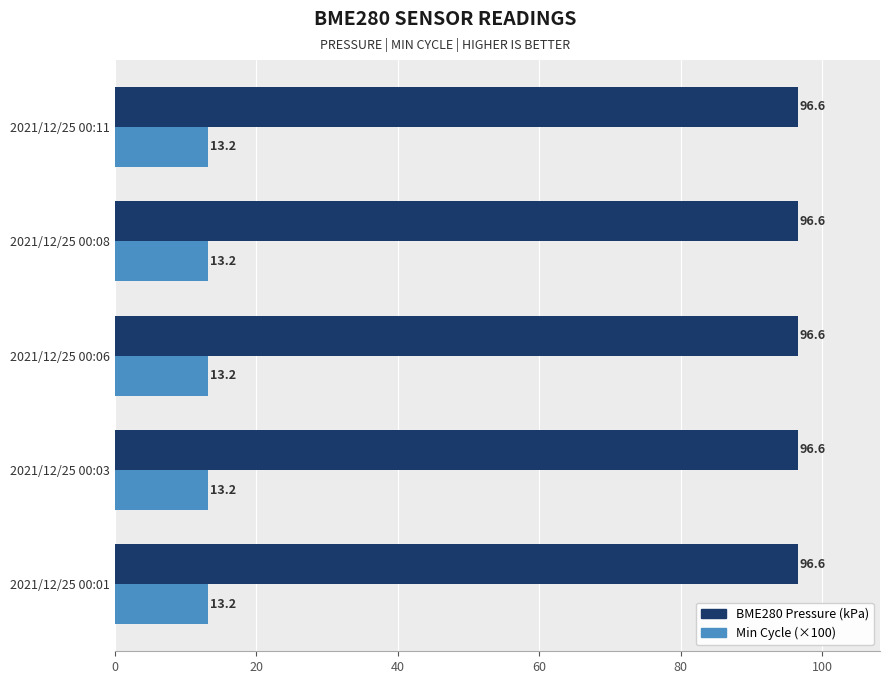

What are all the series names shown in the legend?

BME280 Pressure (kPa), Min Cycle (×100)